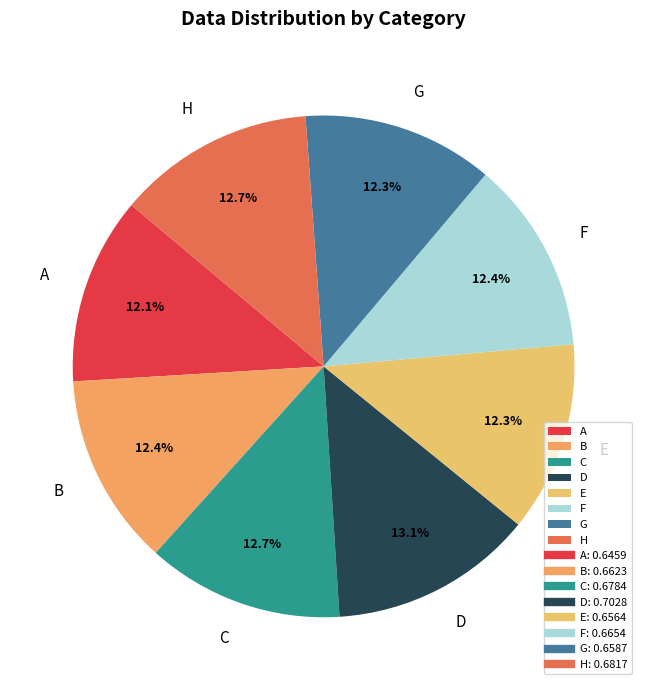

Is it true that G is 12% of the pie?

True